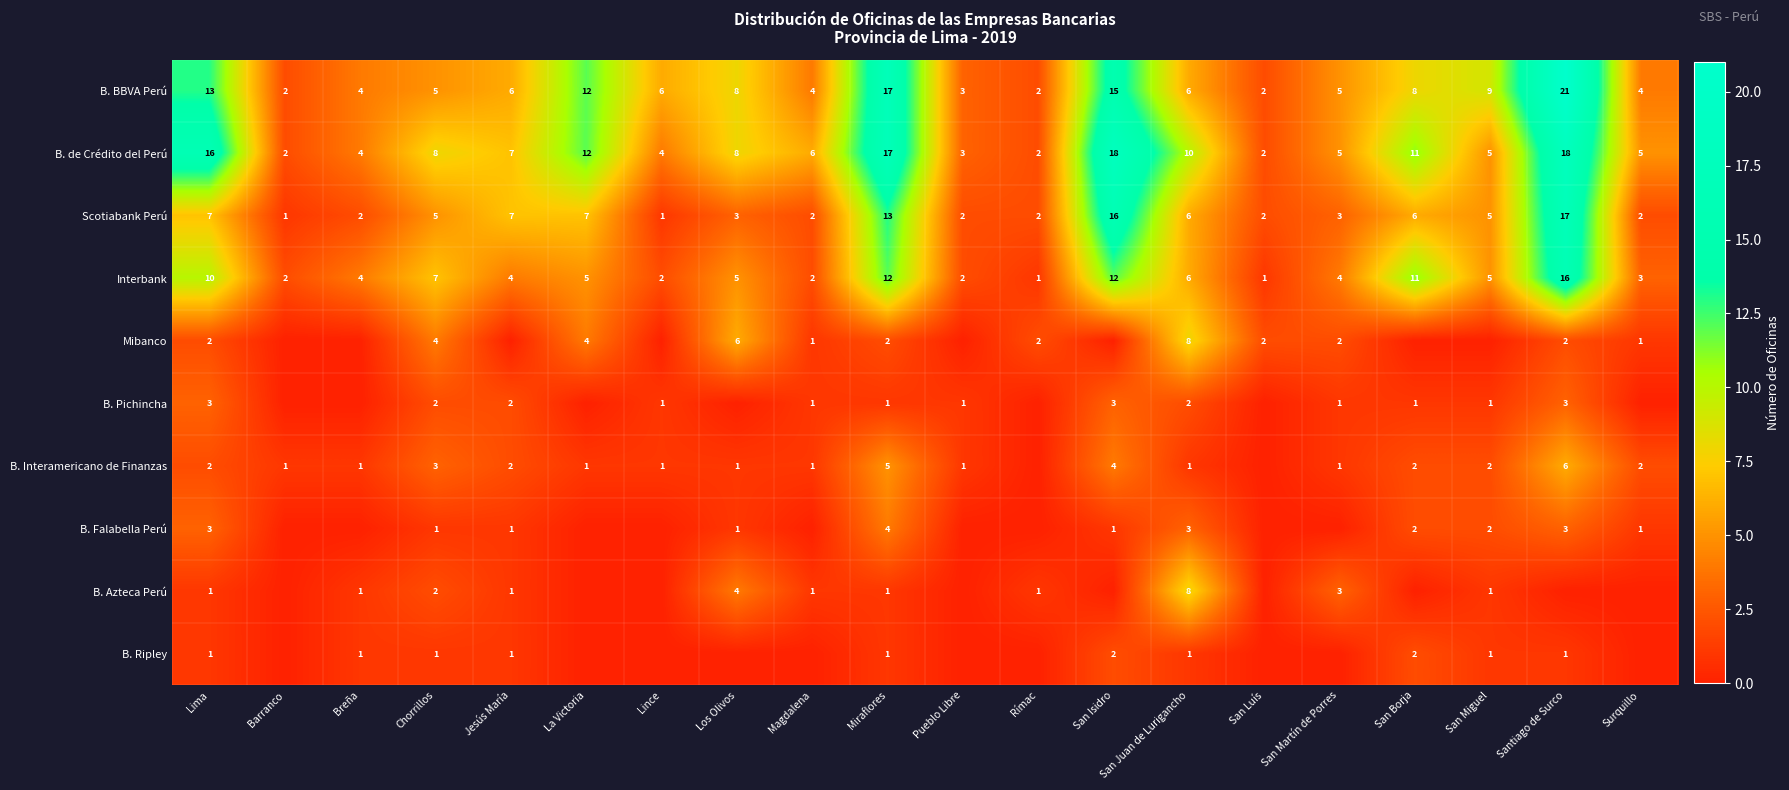

What is the approximate value of B. BBVA Perú at San Juan de Lurigancho?

6